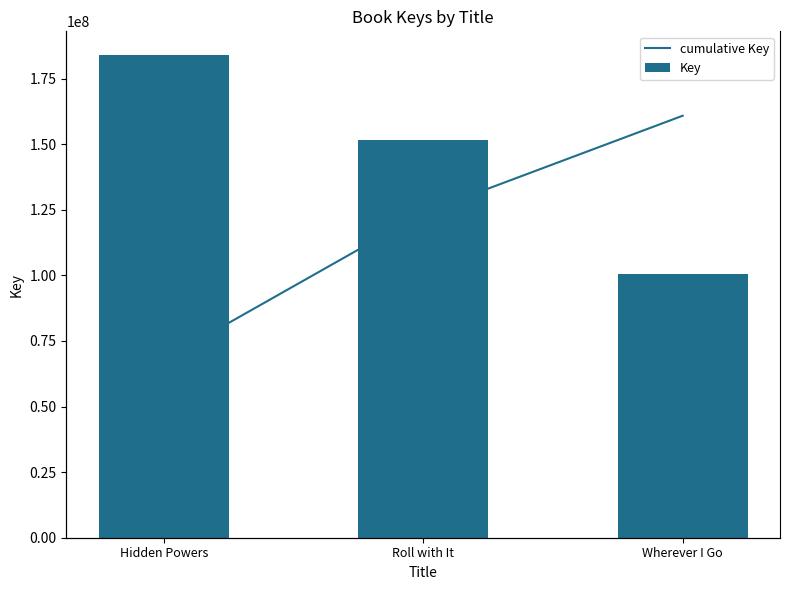

What is the spread (max minus min) of values at Roll with It?

151470305.2